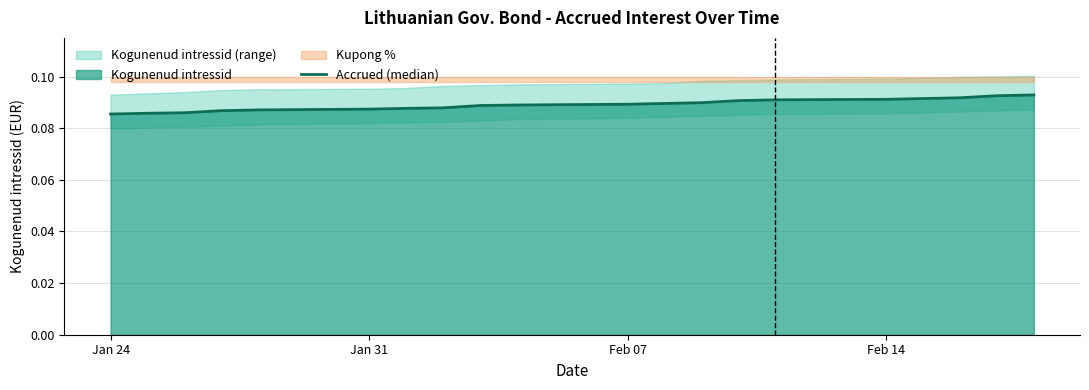

Is it true that the value at 8 is 0.0?

False